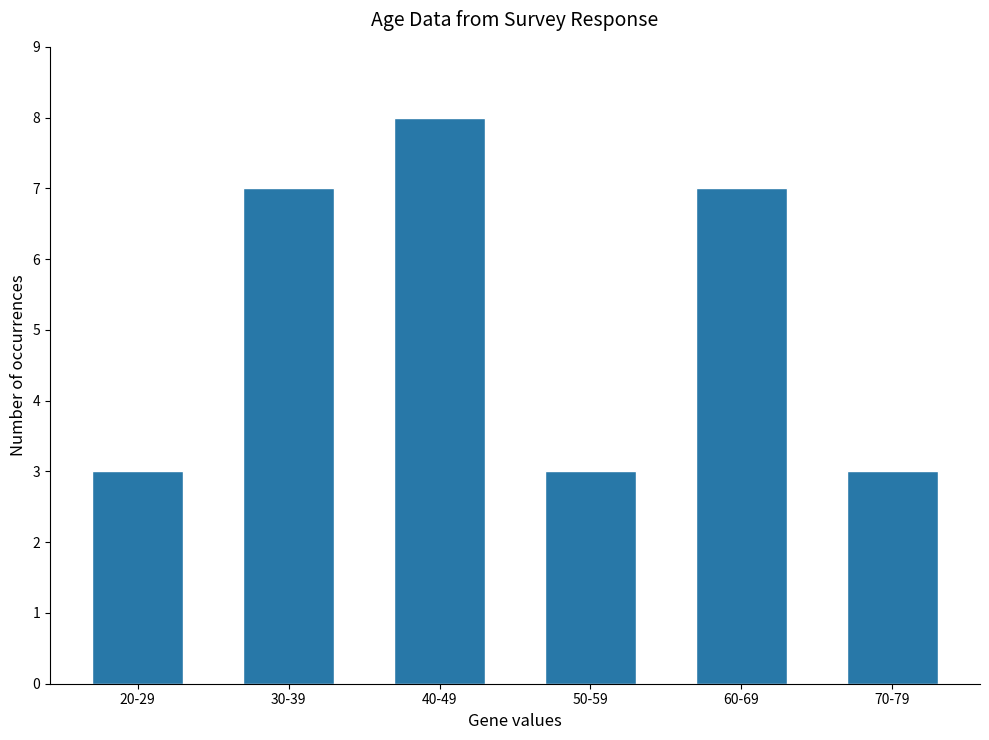

How many values are below 7?

3